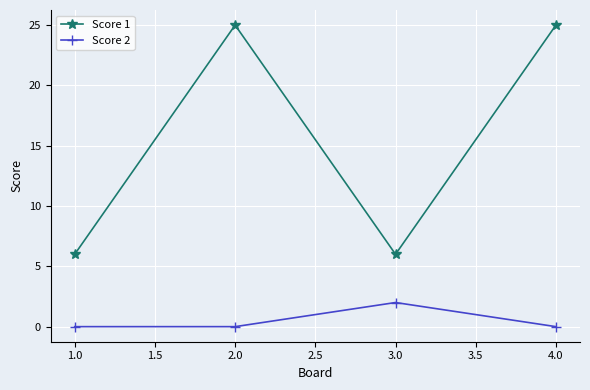

Which series changed the most between 3.0 and 4.0?

Score 1